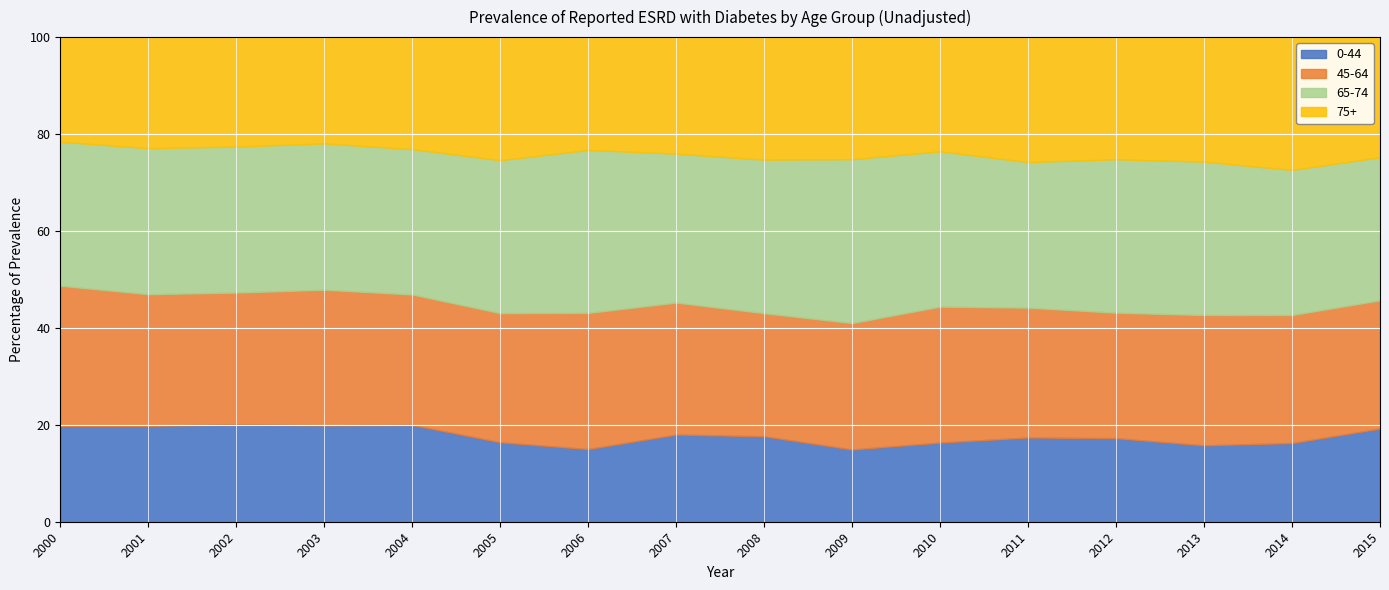

In 45-64, how many points are higher than both neighbors (excluding endpoints)?

3